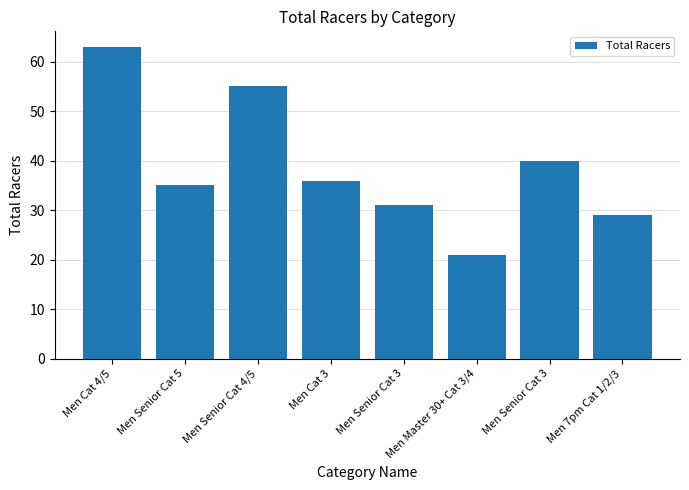

Rank the categories by value from lowest to highest.

Men Master 30+ Cat 3/4, Men 7pm Cat 1/2/3, Men Senior Cat 3, Men Senior Cat 5, Men Cat 3, Men Senior Cat 3, Men Senior Cat 4/5, Men Cat 4/5